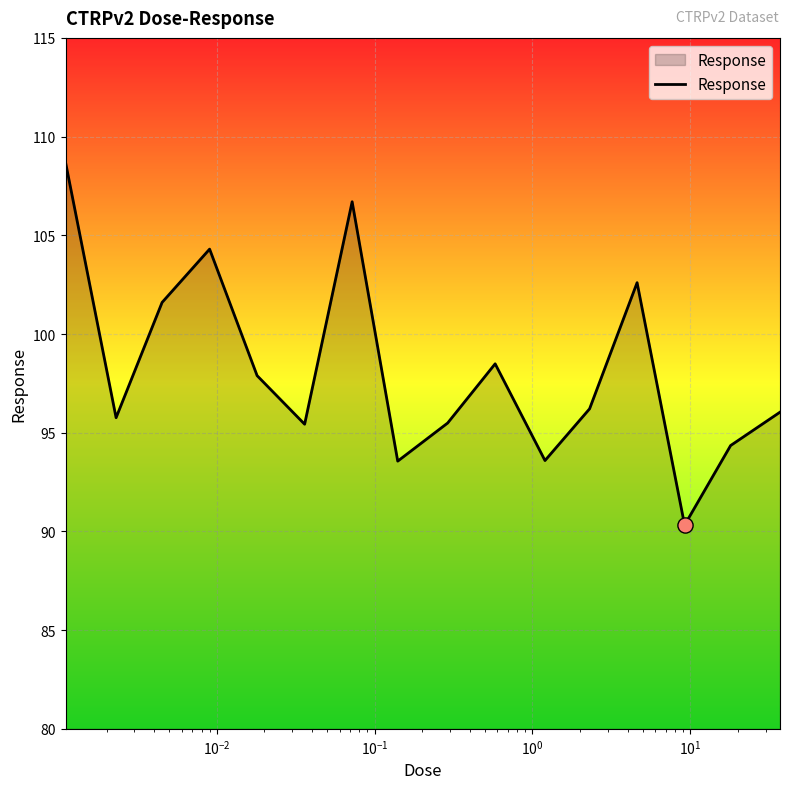

What is the maximum value shown in the chart?

108.7